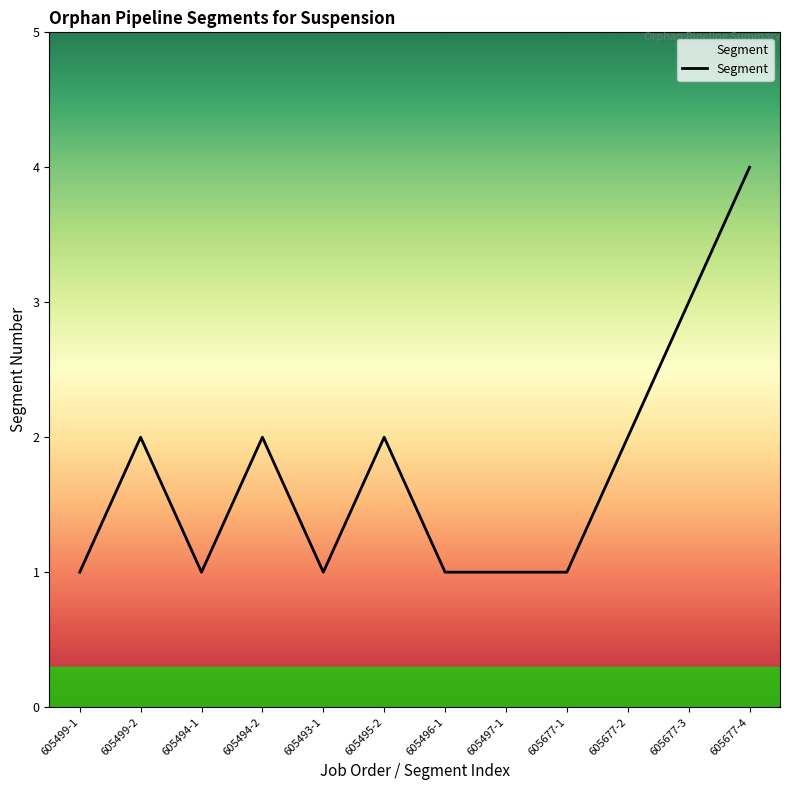

At which category does the chart reach its peak across all series?

605677-4